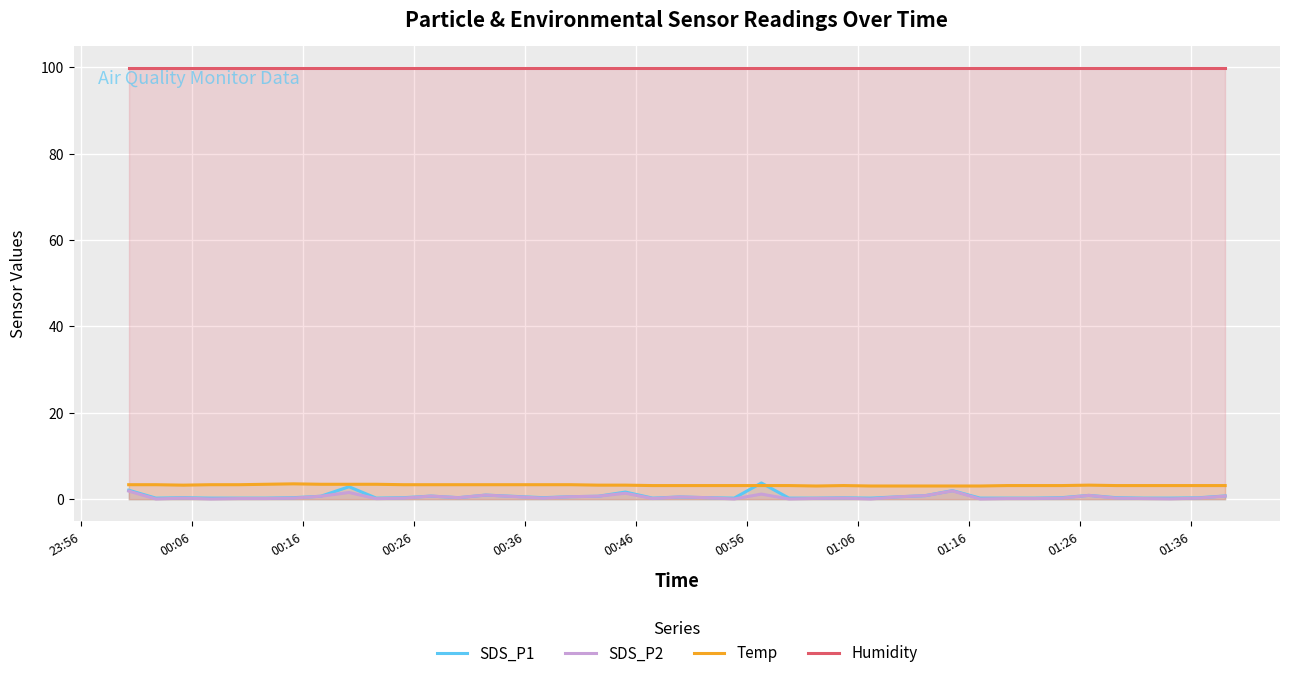

Rank the series by their maximum value, from lowest to highest.

SDS_P2, Temp, SDS_P1, Humidity